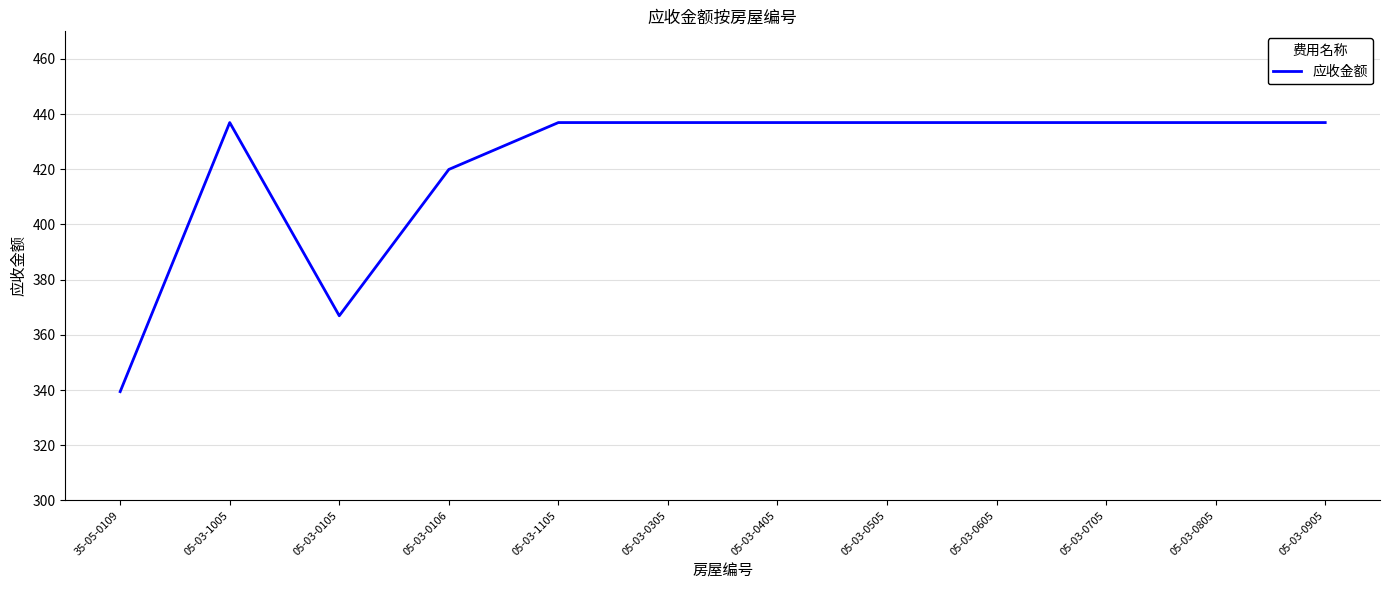

What position from the right is 05-03-0105?

10